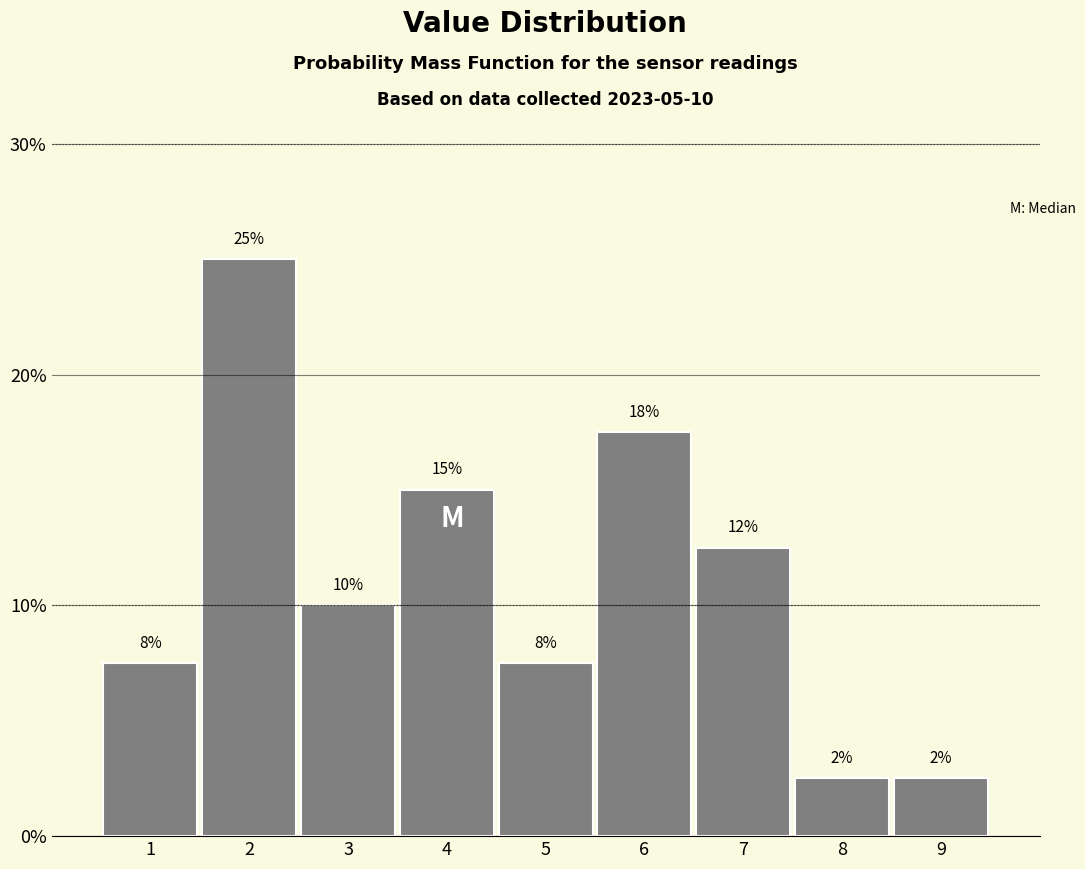

How many bars are there in total?

9